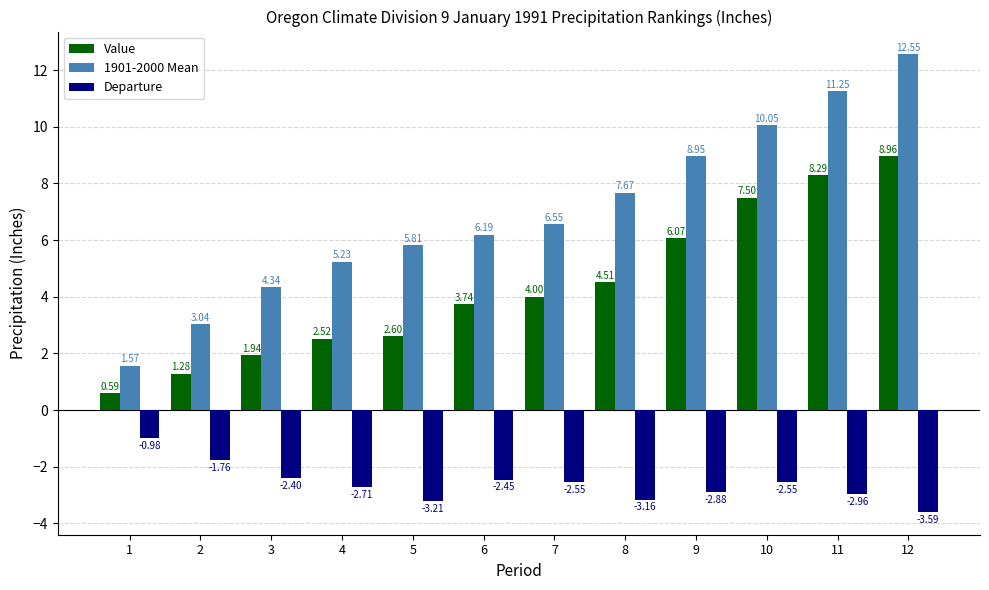

Rank the categories by 1901-2000 Mean value from highest to lowest.

12, 11, 10, 9, 8, 7, 6, 5, 4, 3, 2, 1